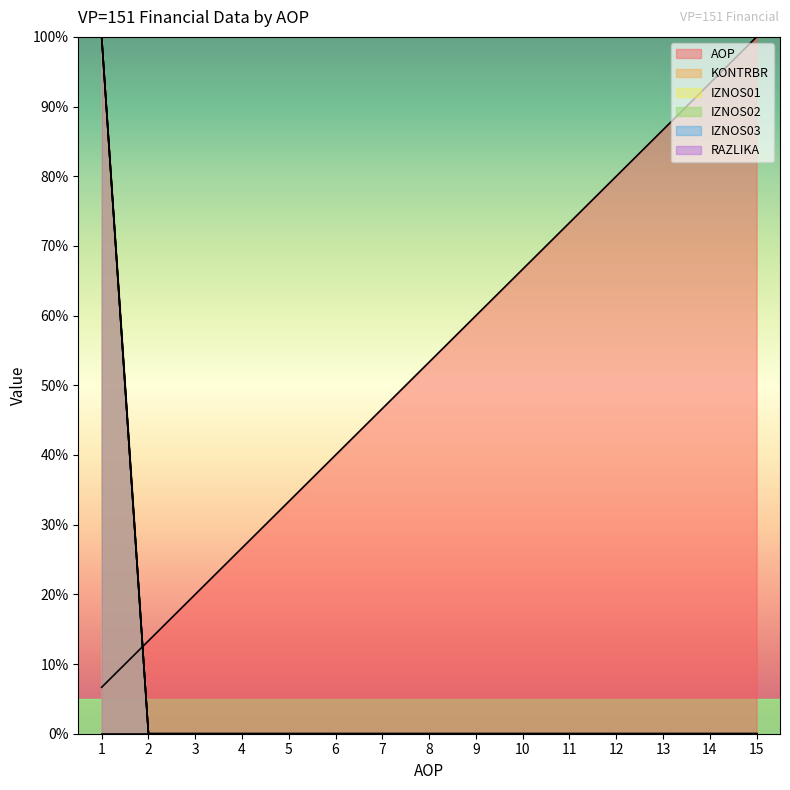

Reading left to right, extract all data points from this chart.

AOP: 1=6.7	2=13.3	3=20.0	4=26.7	5=33.3	6=40.0	7=46.7	8=53.3	9=60.0	10=66.7	11=73.3	12=80.0	13=86.7	14=93.3	15=100.0
KONTRBR: 1=100.0	2=0.0	3=0.0	4=0.0	5=0.0	6=0.0	7=0.0	8=0.0	9=0.0	10=0.0	11=0.0	12=0.0	13=0.0	14=0.0	15=0.0
IZNOS02: 1=100.0	2=0.0	3=0.0	4=0.0	5=0.0	6=0.0	7=0.0	8=0.0	9=0.0	10=0.0	11=0.0	12=0.0	13=0.0	14=0.0	15=0.0
IZNOS01: 1=100.0	2=0.0	3=0.0	4=0.0	5=0.0	6=0.0	7=0.0	8=0.0	9=0.0	10=0.0	11=0.0	12=0.0	13=0.0	14=0.0	15=0.0
RAZLIKA: 1=100.0	2=0.0	3=0.0	4=0.0	5=0.0	6=0.0	7=0.0	8=0.0	9=0.0	10=0.0	11=0.0	12=0.0	13=0.0	14=0.0	15=0.0